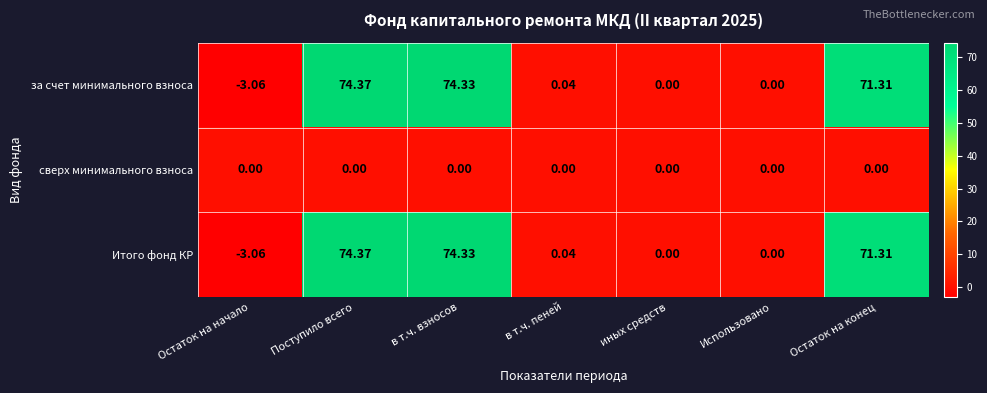

What is the difference between the highest and lowest values at в т.ч. взносов?

74.3